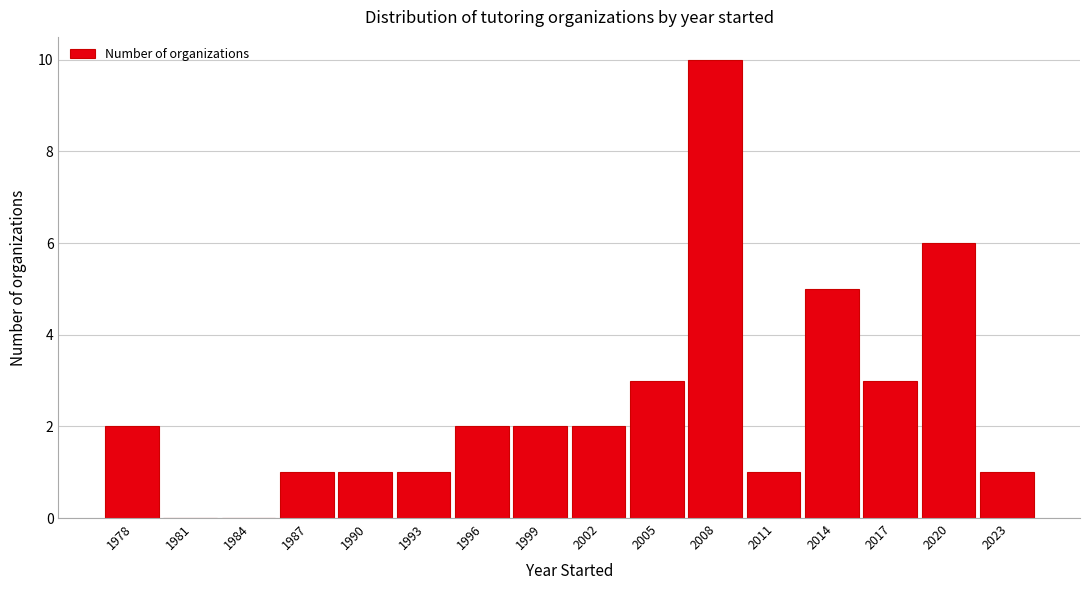

Reading right to left, what are all the values shown in this chart?

2023=1	2020=6	2017=3	2014=5	2011=1	2008=10	2005=3	2002=2	1999=2	1996=2	1993=1	1990=1	1987=1	1984=0	1981=0	1978=2